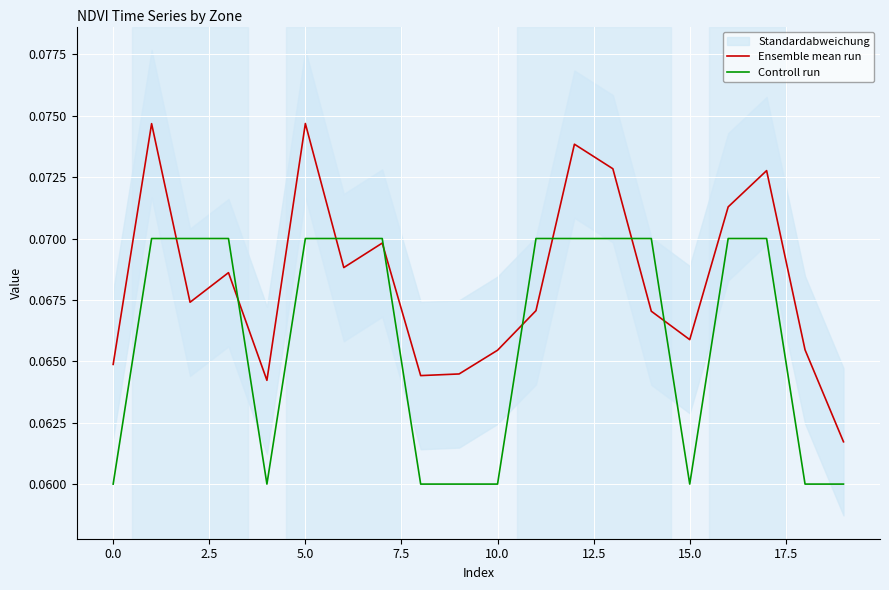

The value of Ensemble mean run at 15.0 is 0.0. True or false?

False